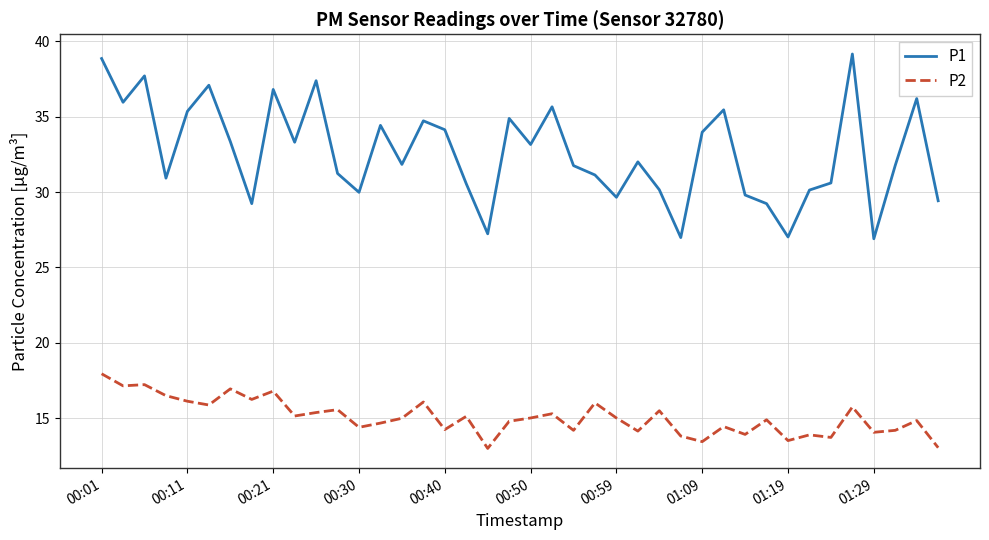

How many lines are shown in the chart?

2